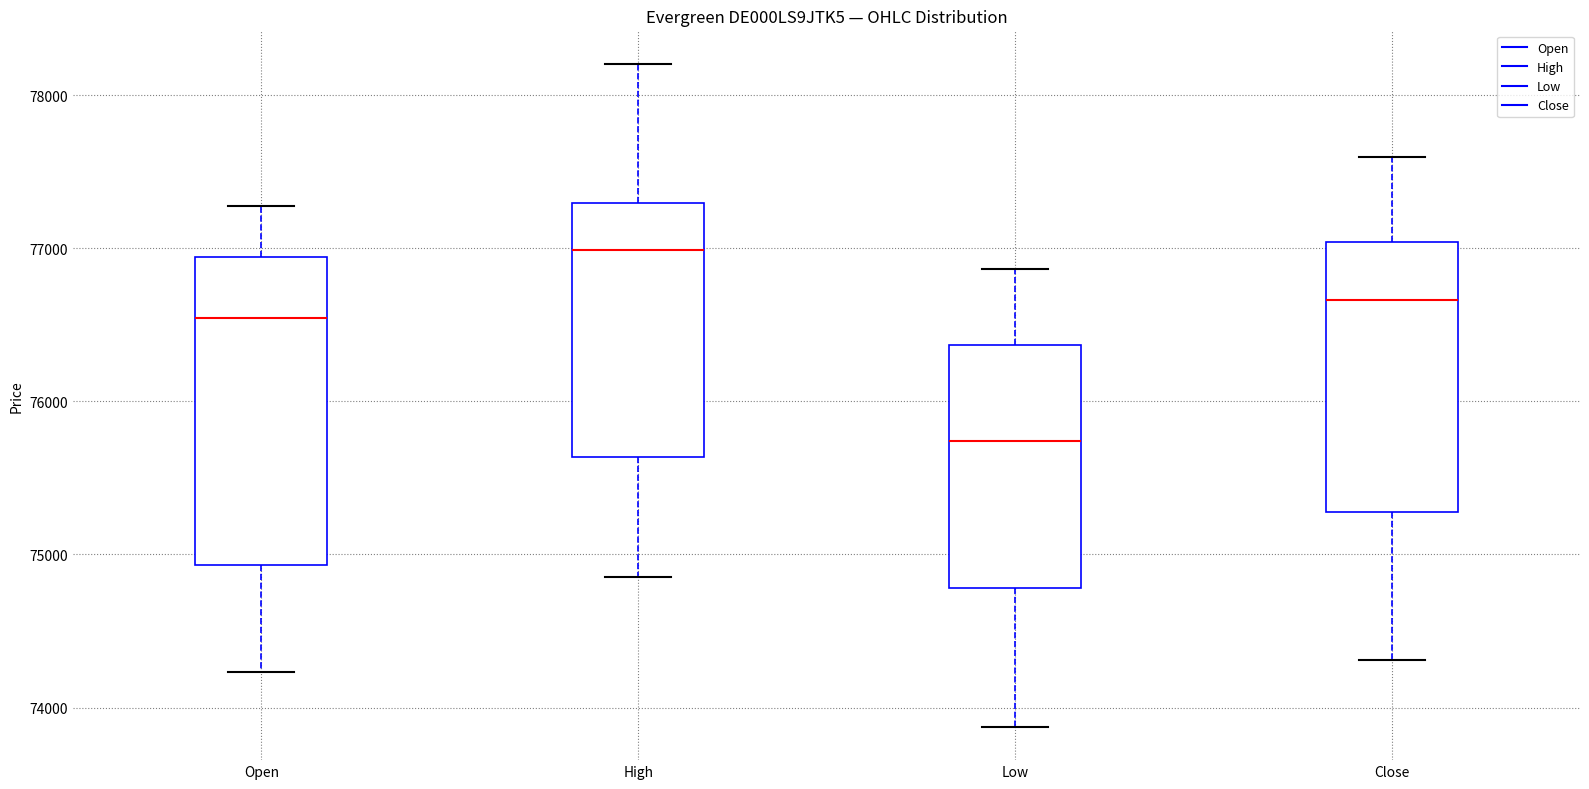

Reading left to right, transcribe this box plot: for each box, give where its median line is, the range the box spans, and where its two whiskers end, as read against the y-axis. The values are not printed on the chart, so give them approximately, as read against the axis.

Open: median 76500, box 74900 to 76900, whiskers 74200 to 77300
High: median 77000, box 75600 to 77300, whiskers 74900 to 78200
Low: median 75700, box 74800 to 76400, whiskers 73900 to 76900
Close: median 76700, box 75300 to 77000, whiskers 74300 to 77600